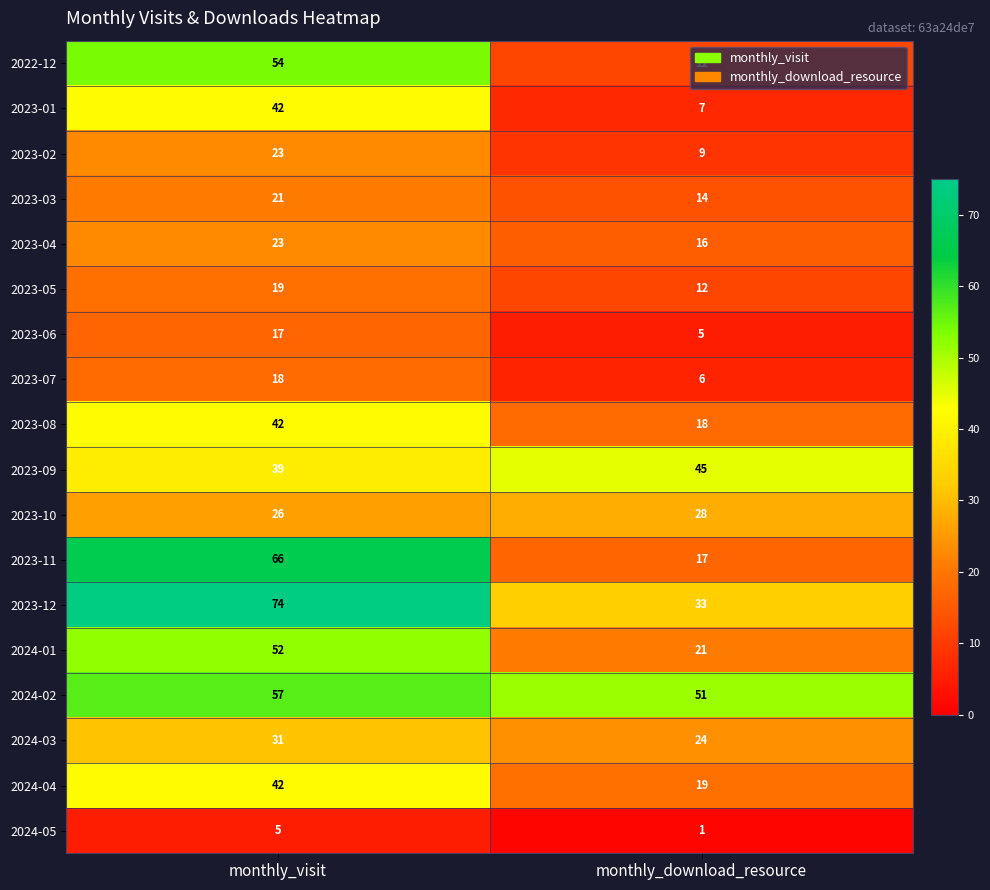

List the labels in order of 2023-04 value, largest first.

monthly_visit, monthly_download_resource